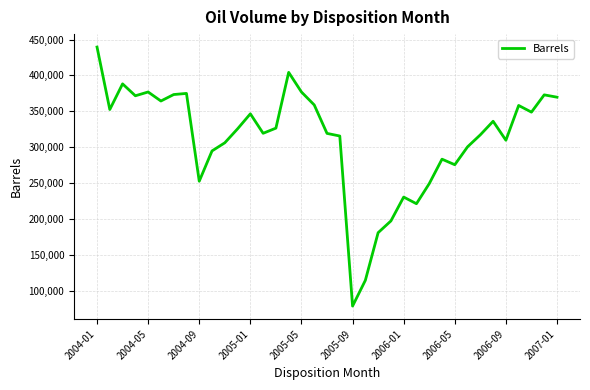

What is the minimum value shown in the chart?

78702.7